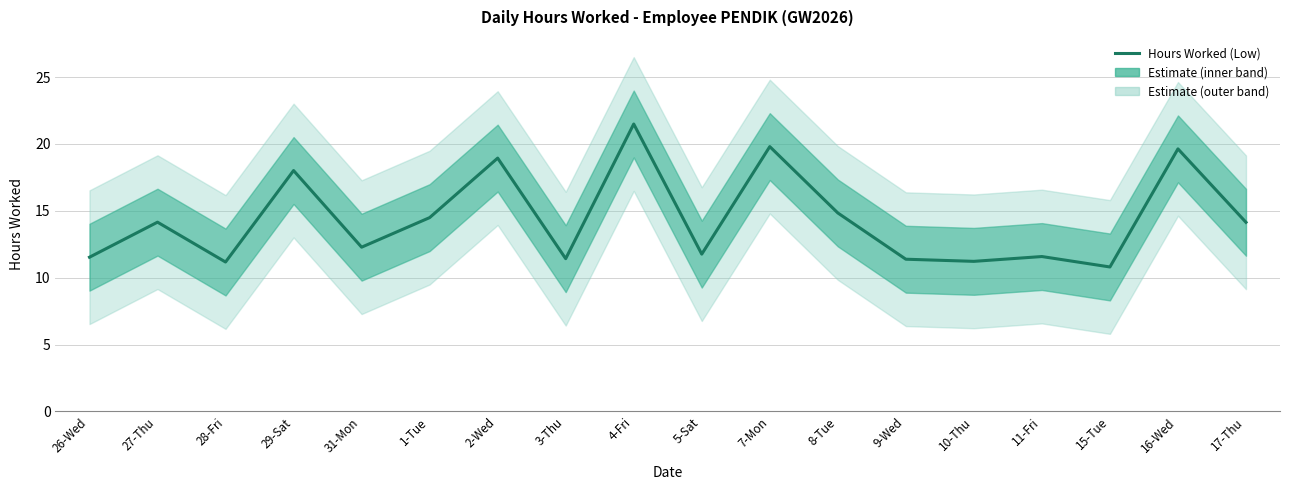

Where does the data first go above 14?

27-Thu